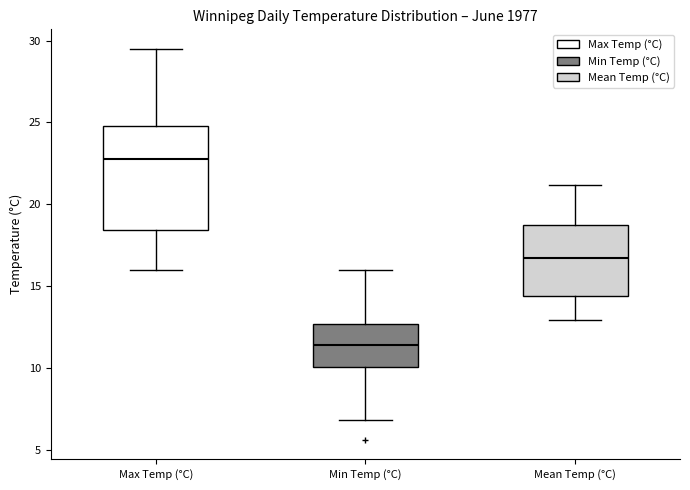

Reading left to right, transcribe this box plot: for each box, give where its median line is, the range the box spans, and where its two whiskers end, as read against the y-axis. The values are not printed on the chart, so give them approximately, as read against the axis.

Max Temp (°C): median 23.0, box 18.5 to 25.0, whiskers 16.0 to 29.5
Min Temp (°C): median 11.5, box 10.0 to 12.5, whiskers 7.0 to 16.0
Mean Temp (°C): median 16.5, box 14.5 to 19.0, whiskers 13.0 to 21.0